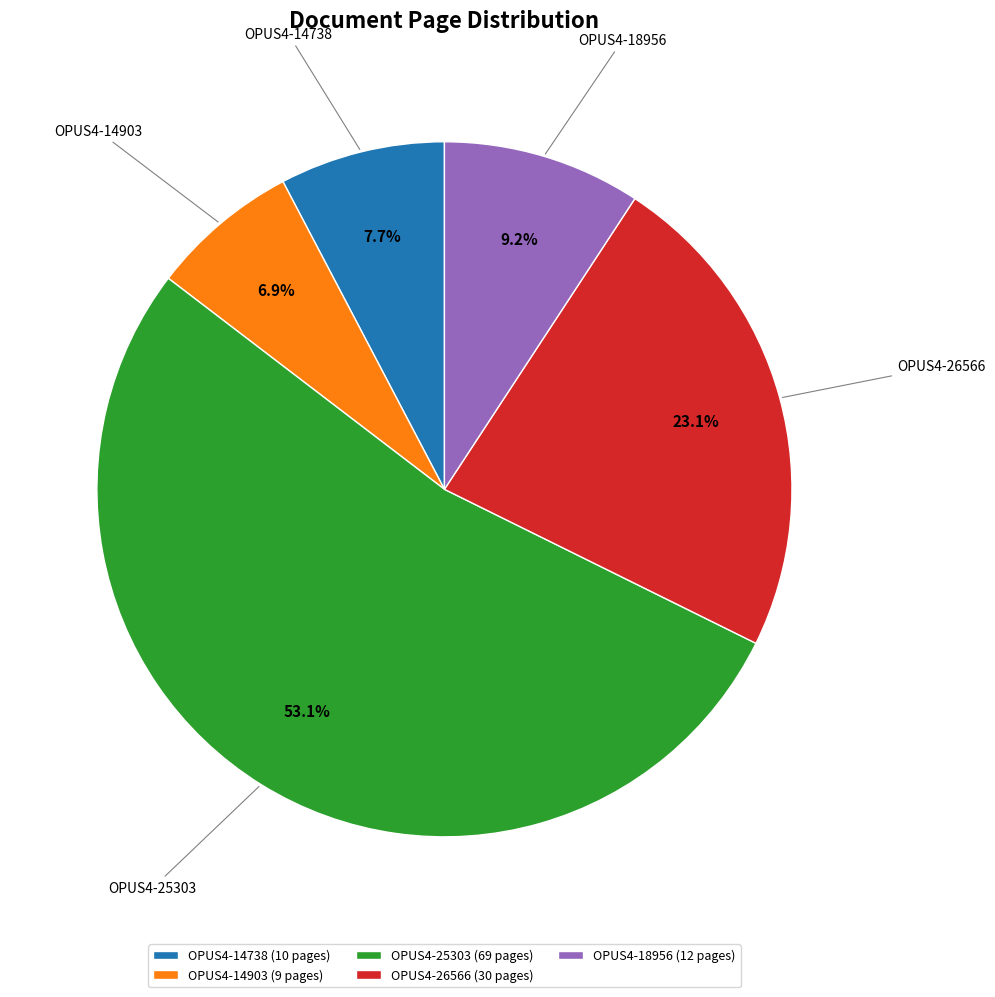

To the nearest percent, what is the difference between the largest and smallest slice percentages?

46%